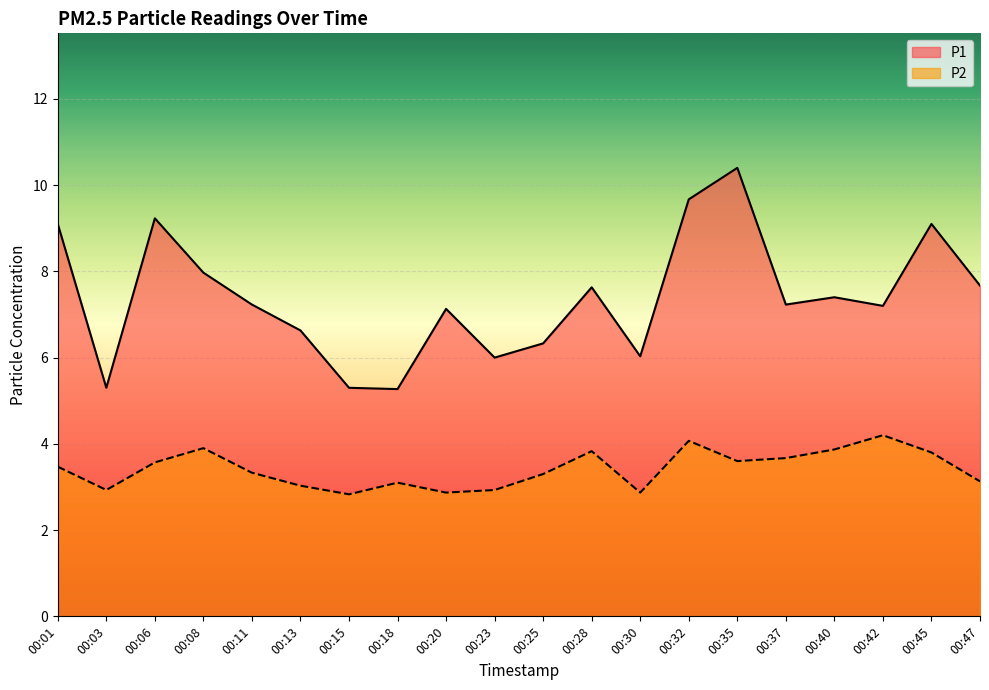

What is the value of the P1 point at the 15th from the left?

10.4